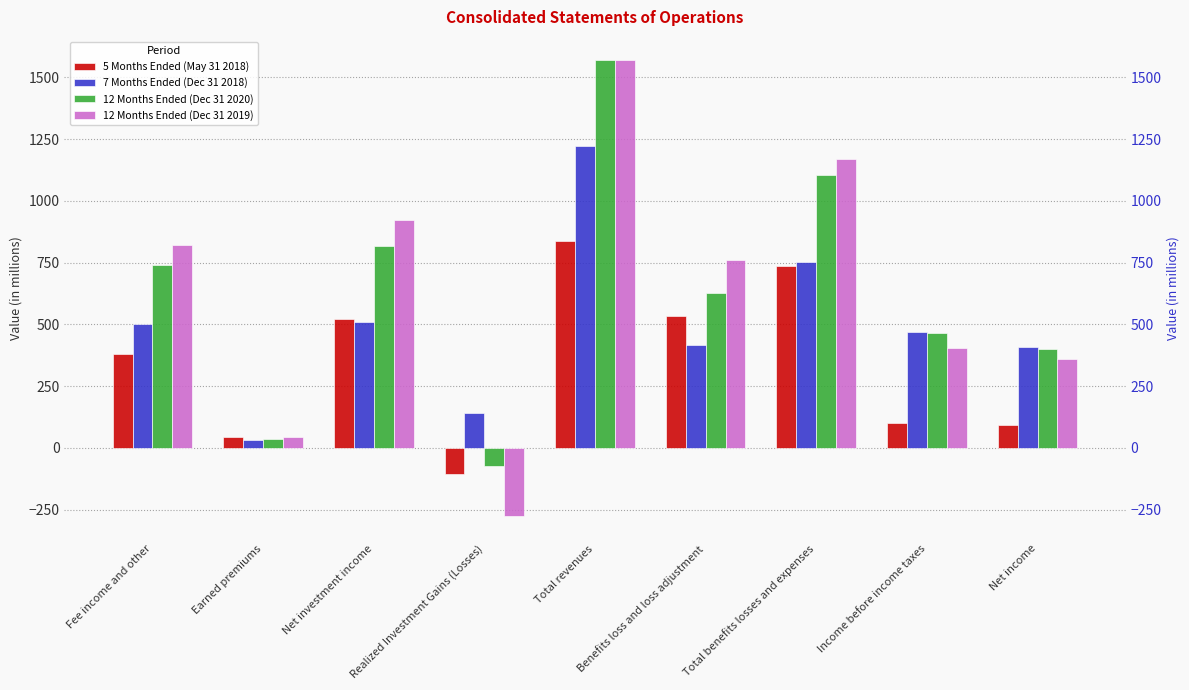

Is the value of 12 Months Ended (Dec 31 2020) at Net income greater than the value of 12 Months Ended (Dec 31 2019) at Benefits loss and loss adjustment?

No